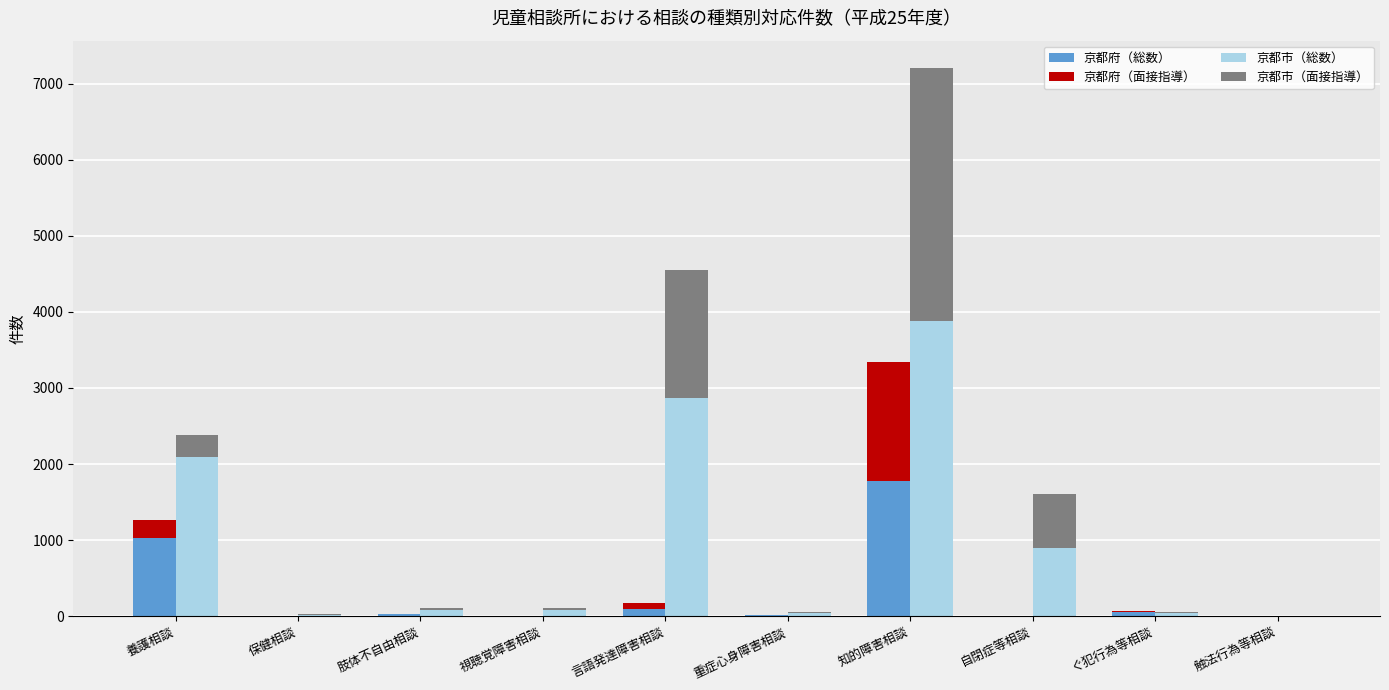

What is the value of the 京都府（面接指導） bar at the 8th from the left?

2